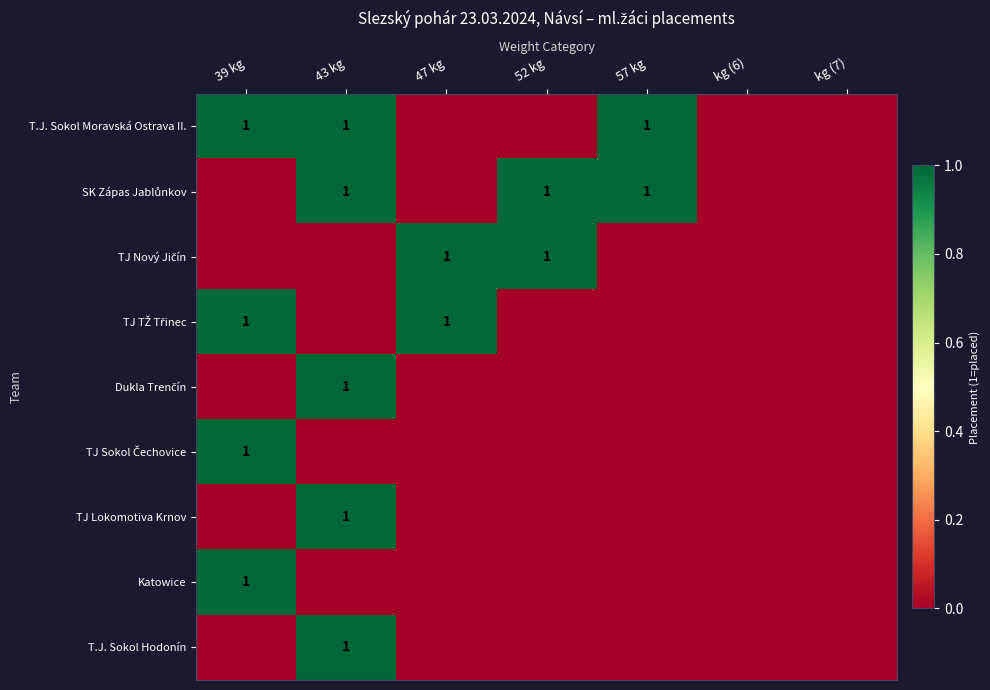

At how many categories does at least one series exceed 0?

5